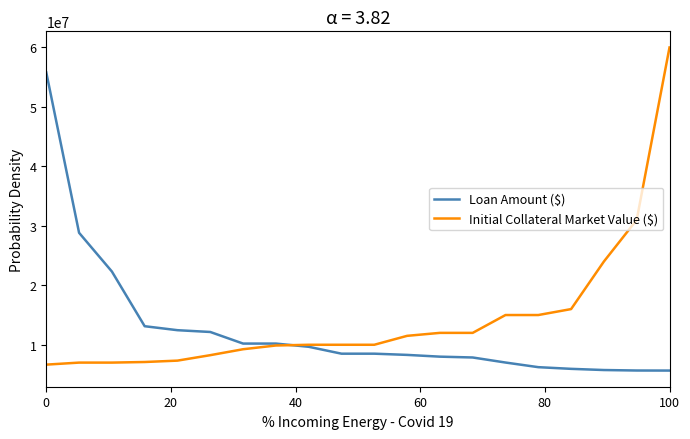

What is the smallest value displayed?

5660600.5